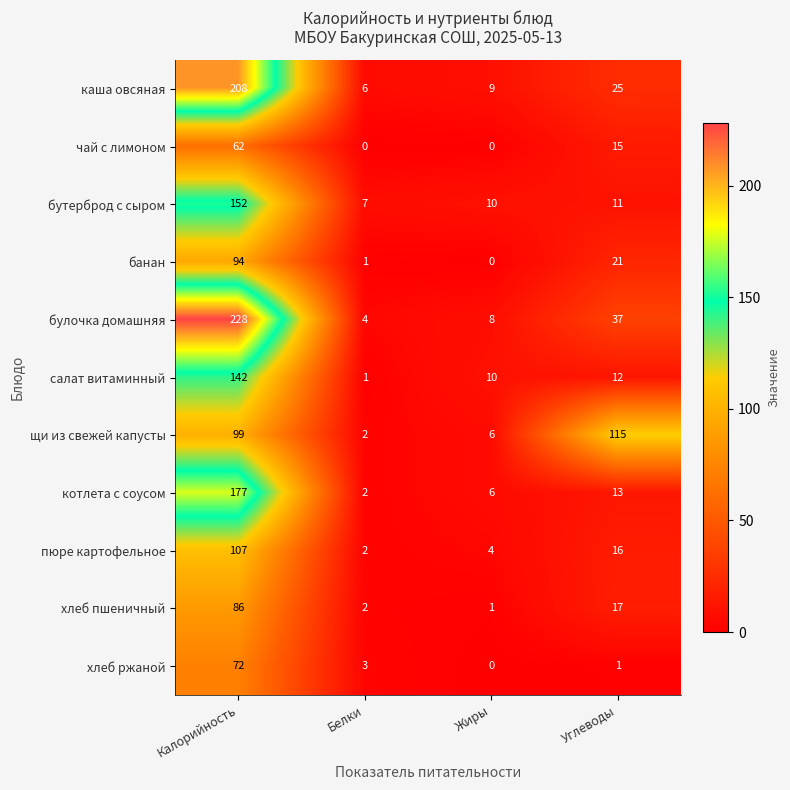

Where does the бутерброд с сыром series first go above 11?

Калорийность